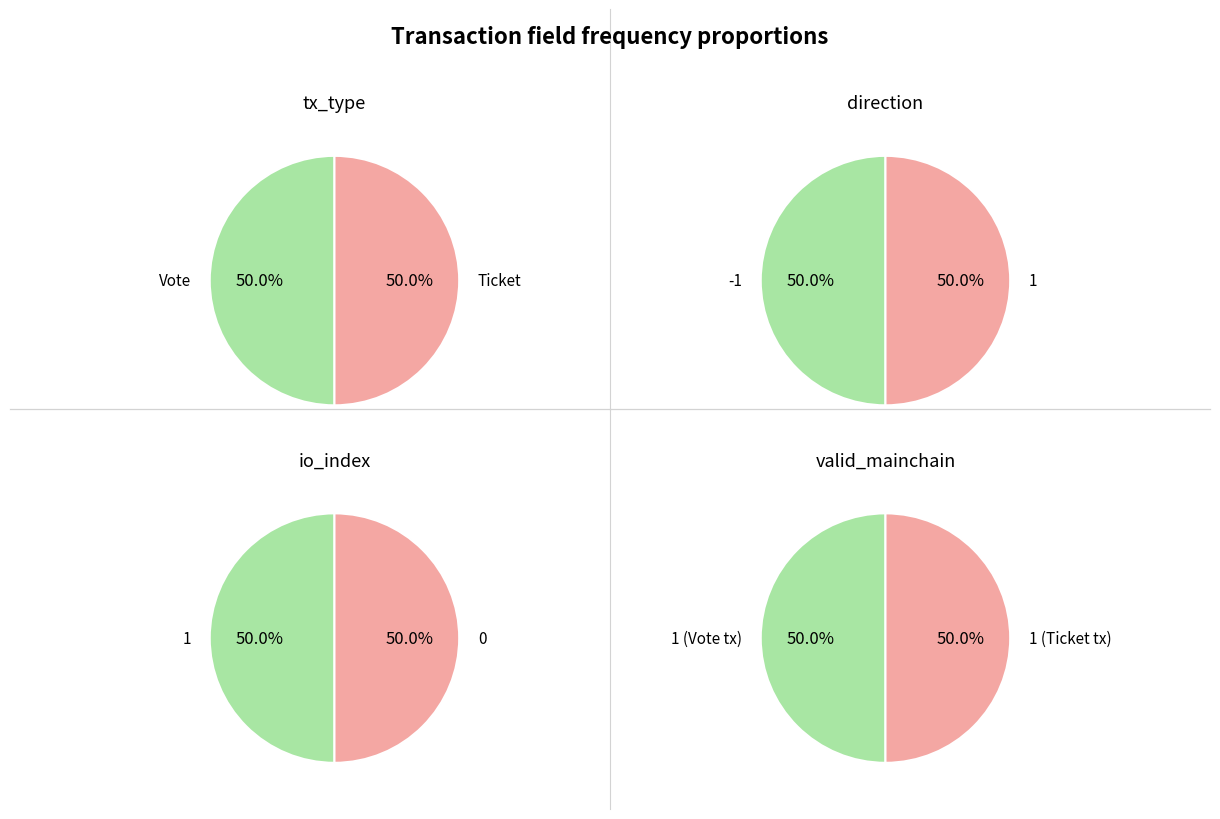

Does Vote account for over 50% of the chart?

No